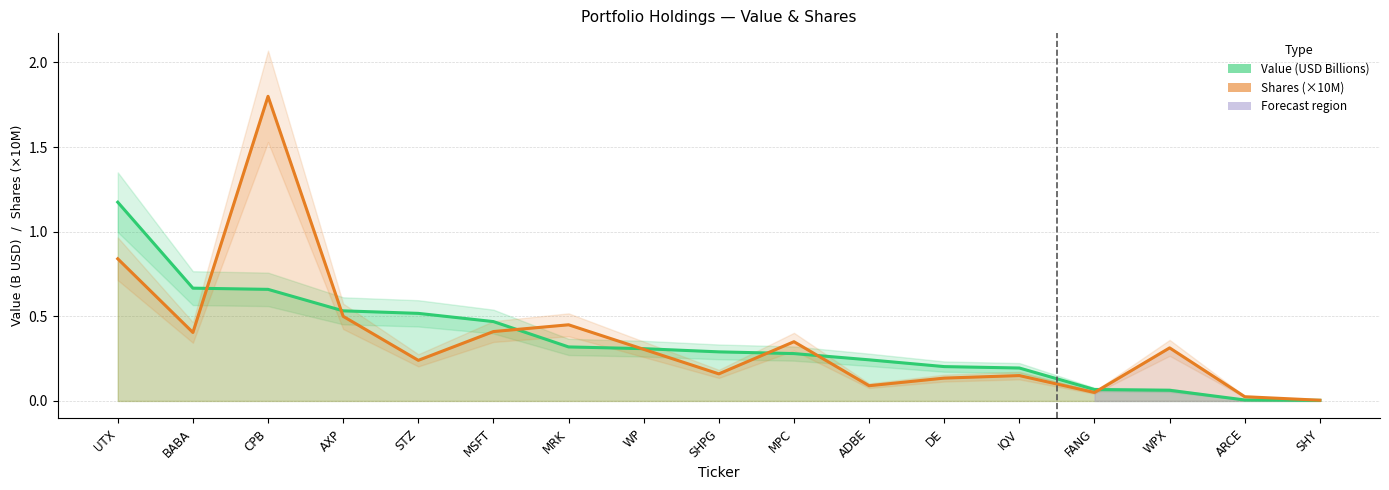

At which category does the chart reach its peak across all series?

CPB